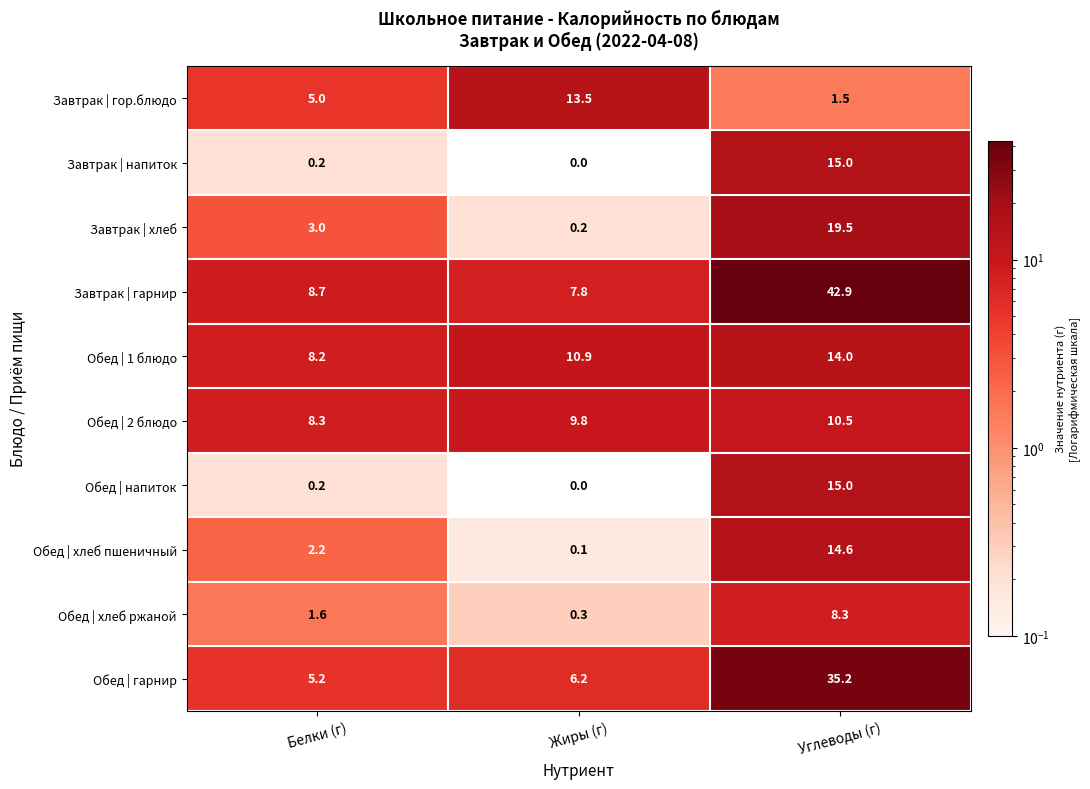

At which label is Обед | хлеб ржаной closest to 4?

Белки (г)